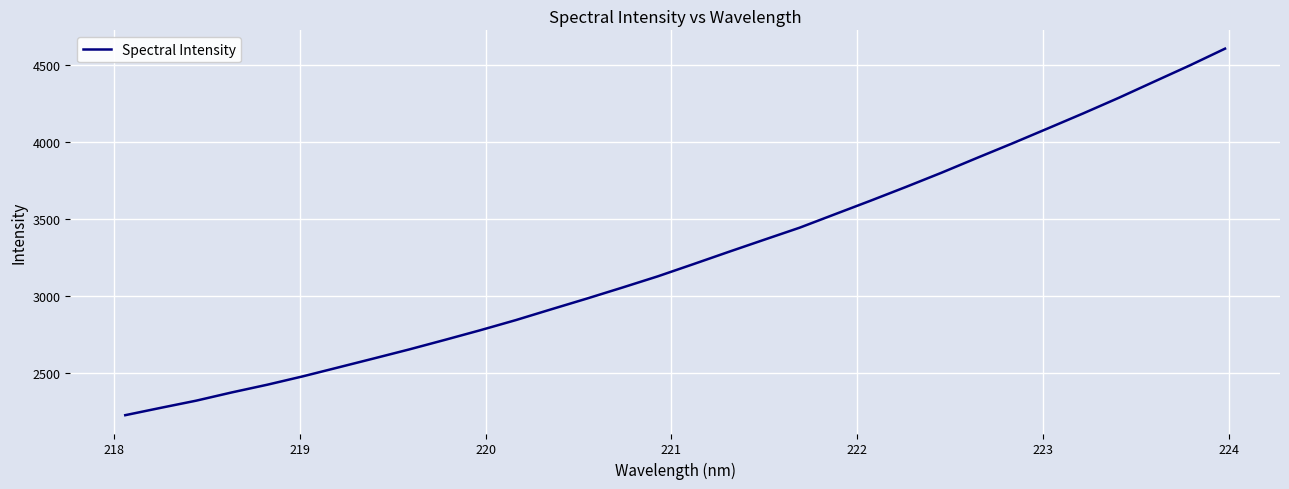

What is the minimum value shown in the chart?

2230.0